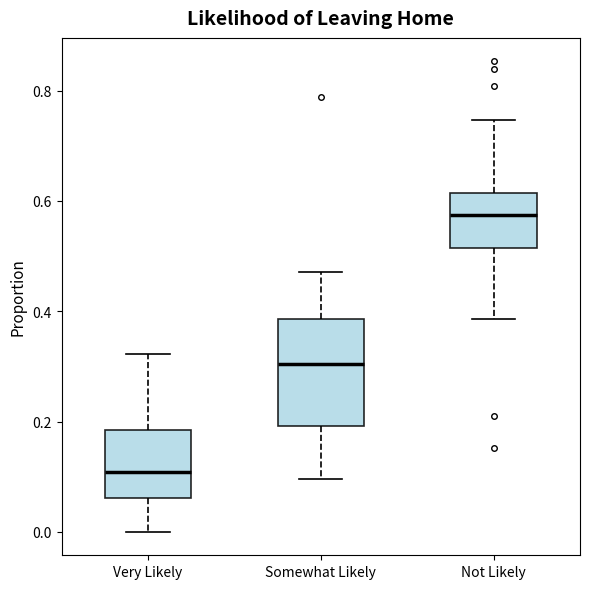

Which box is the tallest, from its lower edge to its upper edge?

Somewhat Likely